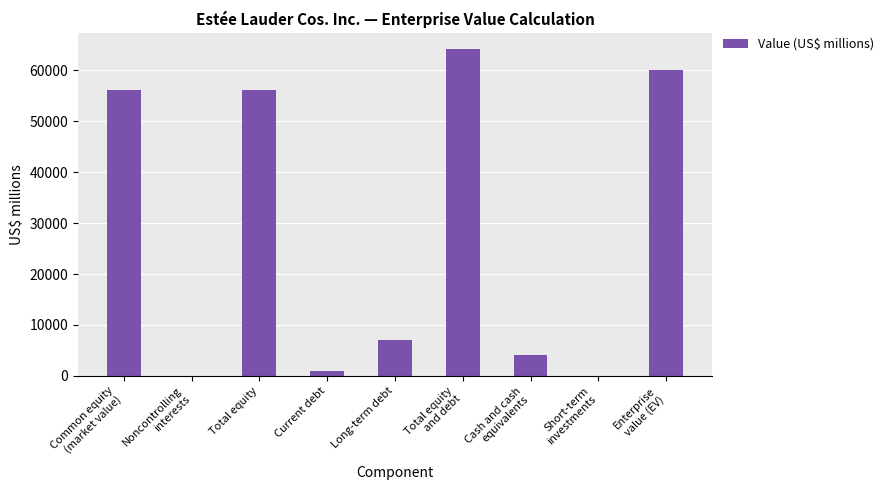

What is the greatest value displayed?

64161